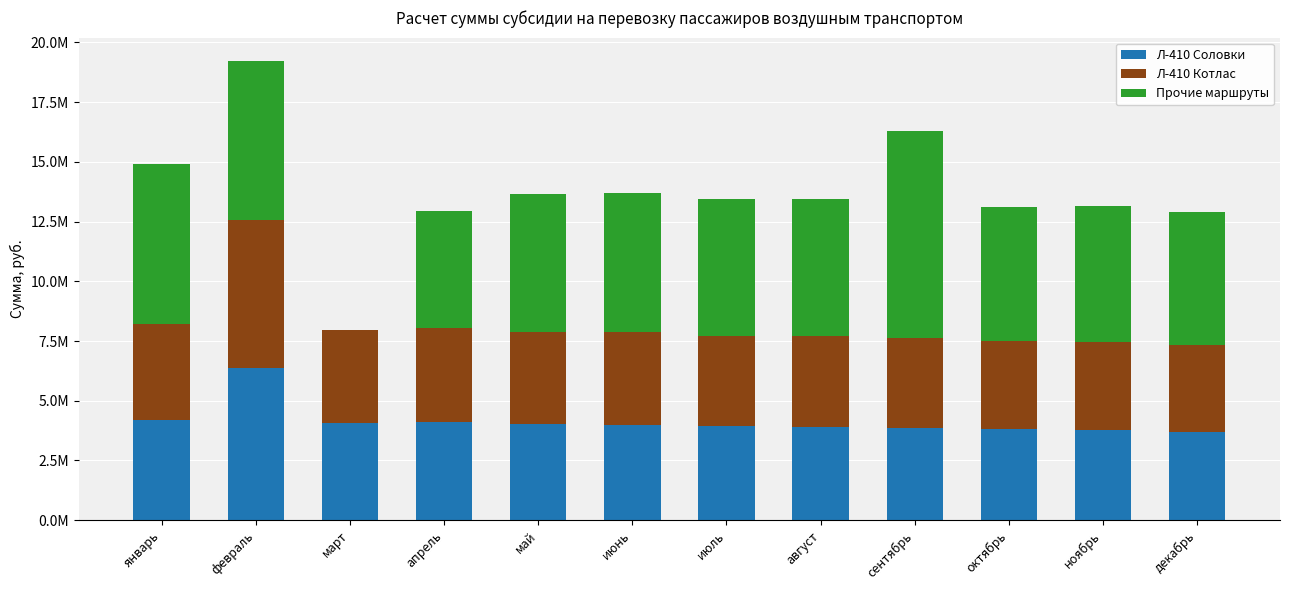

Does the chart contain stacked bars?

Yes